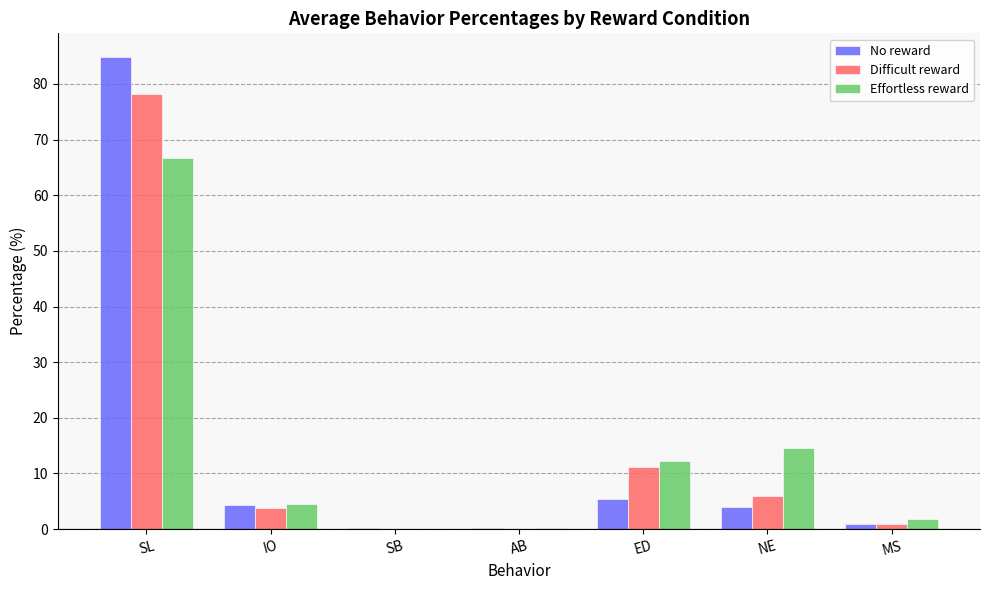

What is the sum of all Effortless reward values?

100.0